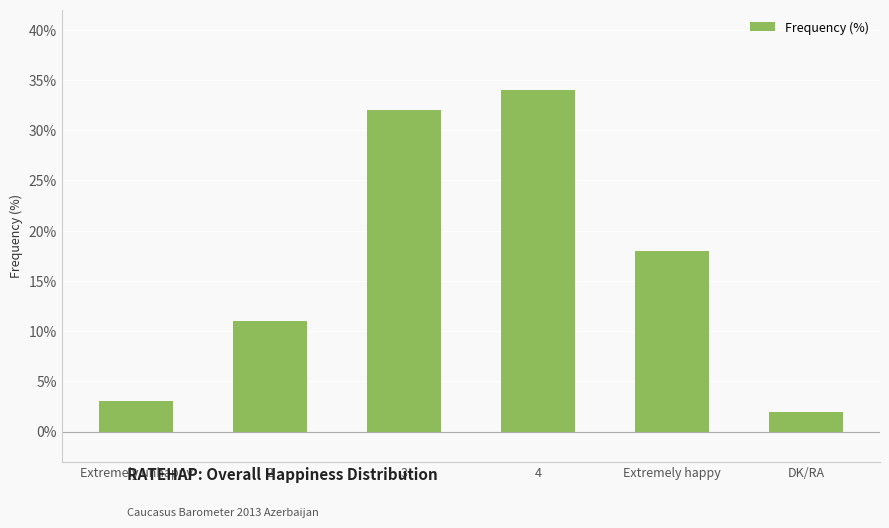

Reading right to left, transcribe all the data shown in this chart.

2	18	34	32	11	3